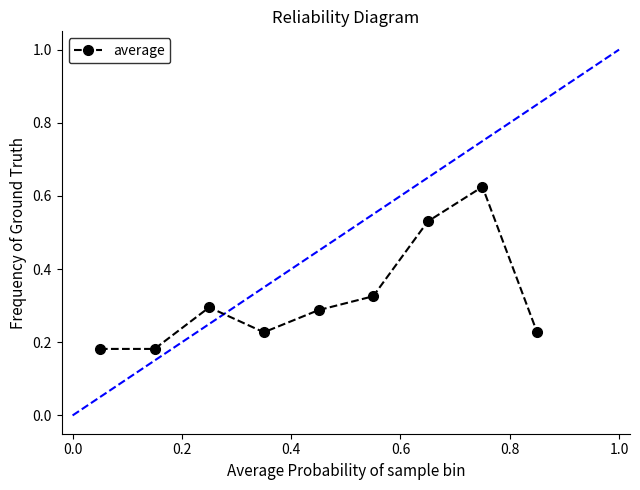

What is the difference between the maximum and minimum values?

0.4